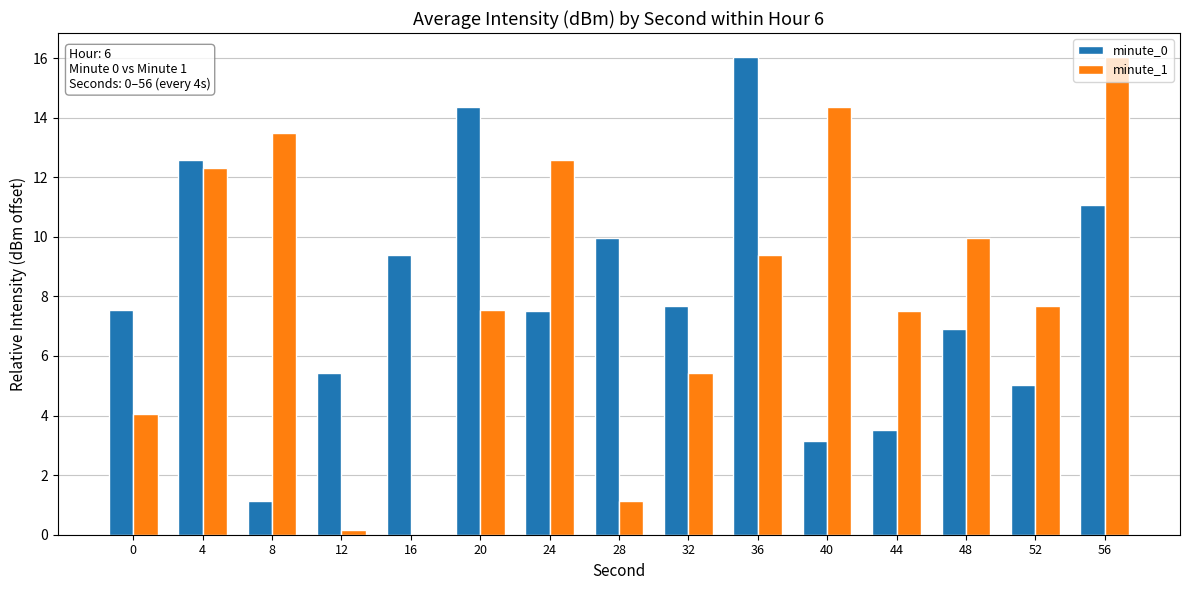

Does the chart contain stacked bars?

No